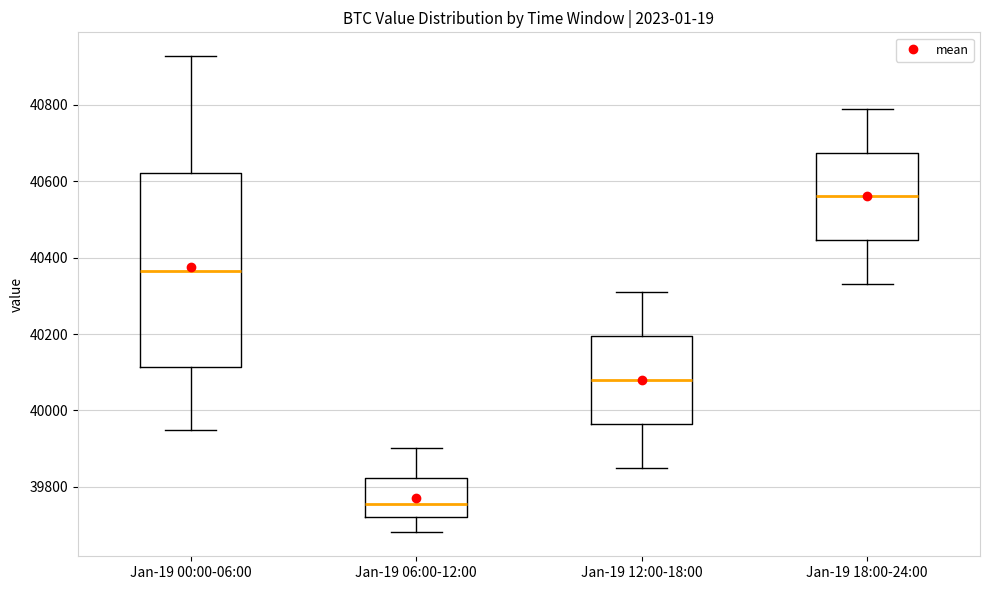

Reading left to right, read every box against the y-axis: the position of its median line, the range the box covers, and the ends of its whiskers. The values are not printed on the chart, so give them approximately, as read against the axis.

Jan-19 00:00-06:00: median 40360, box 40120 to 40620, whiskers 39940 to 40920
Jan-19 06:00-12:00: median 39760, box 39720 to 39820, whiskers 39680 to 39900
Jan-19 12:00-18:00: median 40080, box 39960 to 40200, whiskers 39860 to 40320
Jan-19 18:00-24:00: median 40560, box 40440 to 40680, whiskers 40340 to 40800